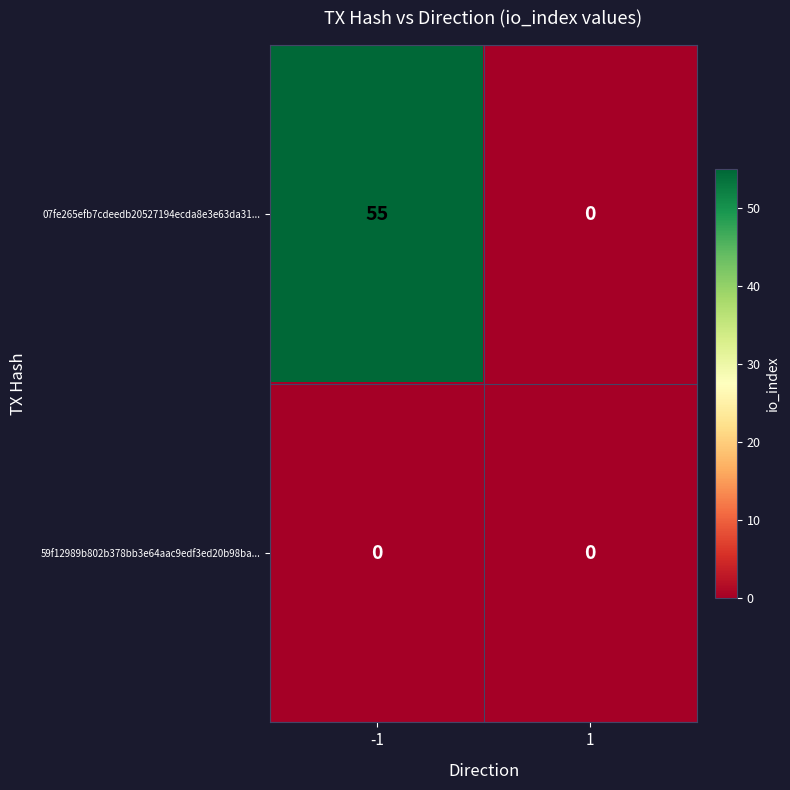

Reading right to left, extract all data points from this chart.

07fe265efb7cdeedb20527194ecda8e3e63da31...: 0	55
59f12989b802b378bb3e64aac9edf3ed20b98ba...: 0	0